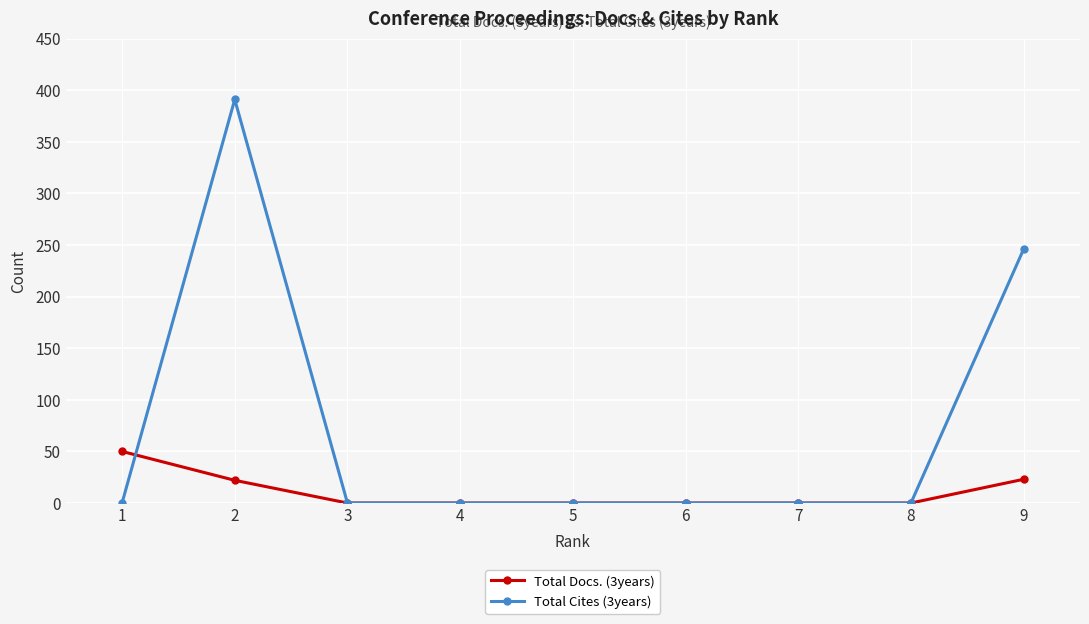

How many values in the Total Docs. (3years) series exceed 0?

3